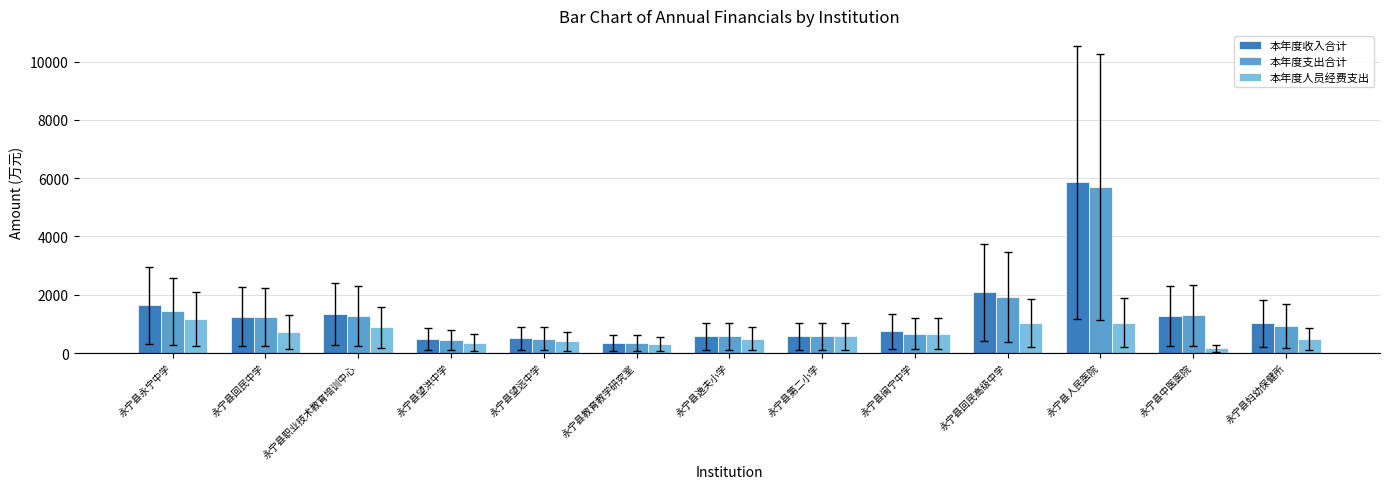

What is the spread (max minus min) of values at 永宁县望洪中学?

107.9